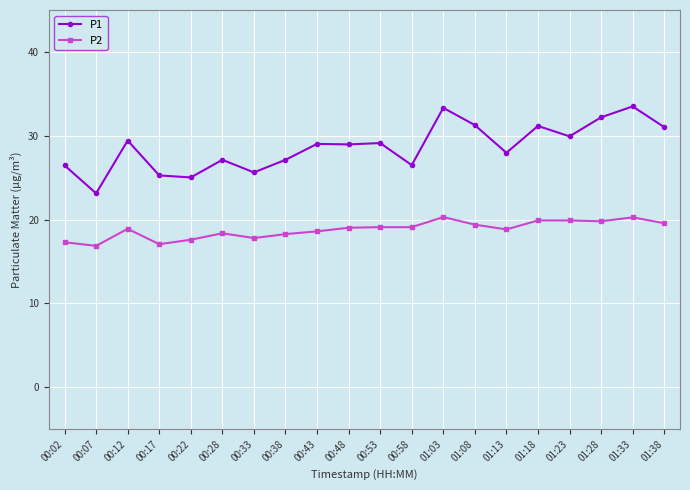

What is the value of the P2 point at the 6th from the left?

18.4